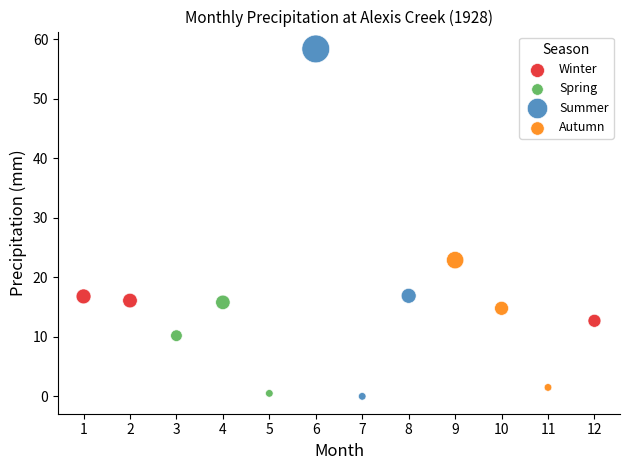

Which series has the widest spread of Y values?

Summer